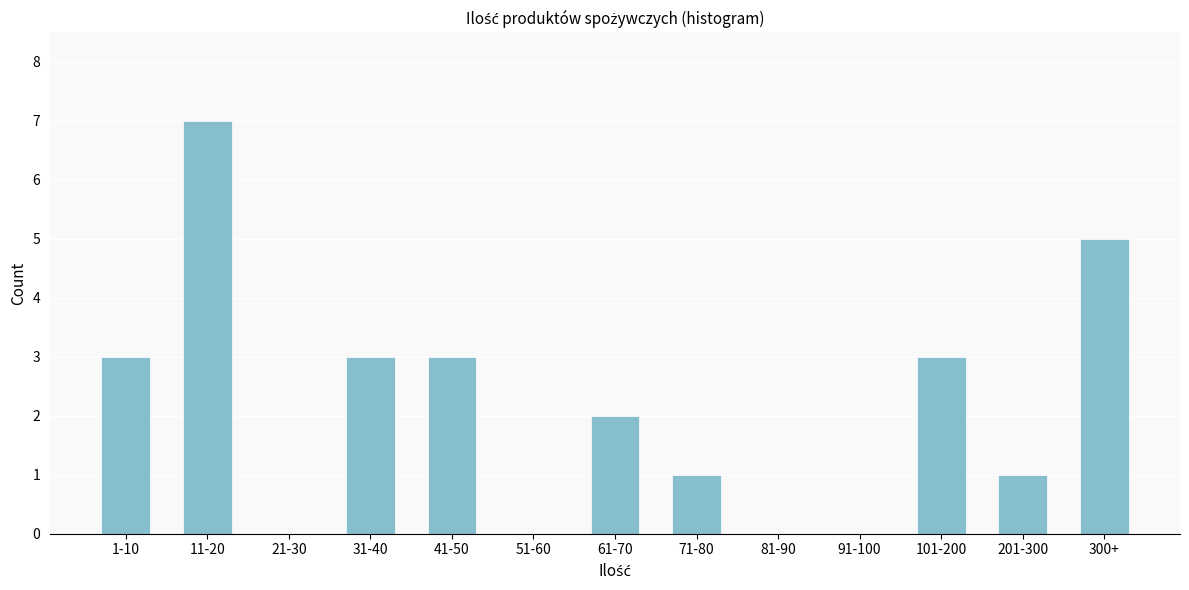

Reading right to left, what are all the values shown in this chart?

300+=5	201-300=1	101-200=3	91-100=0	81-90=0	71-80=1	61-70=2	51-60=0	41-50=3	31-40=3	21-30=0	11-20=7	1-10=3